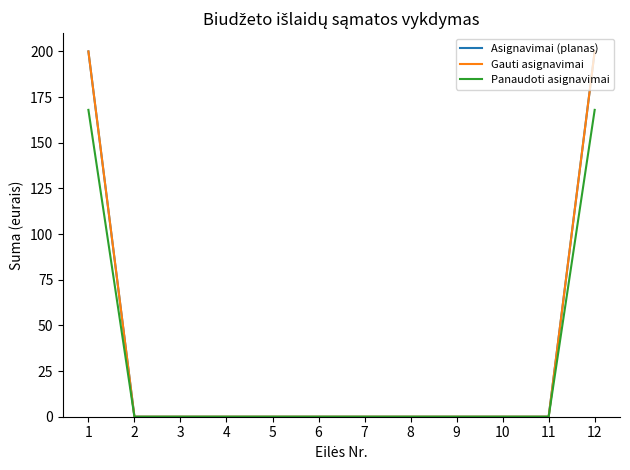

Which category has the highest value across all series?

1